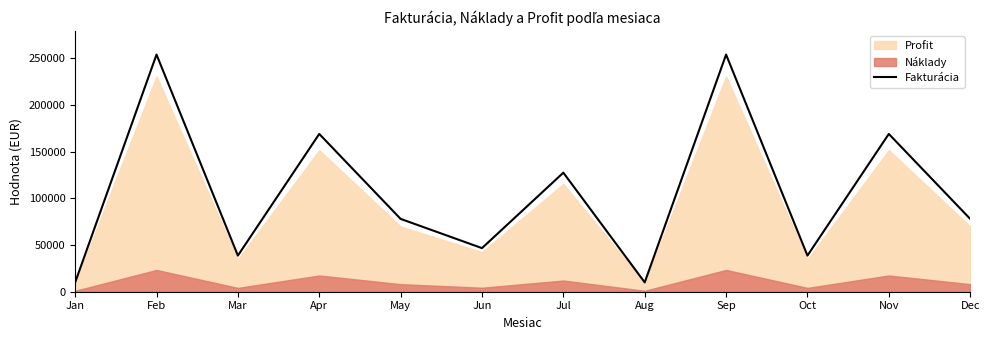

The value at May is 78000. True or false?

True